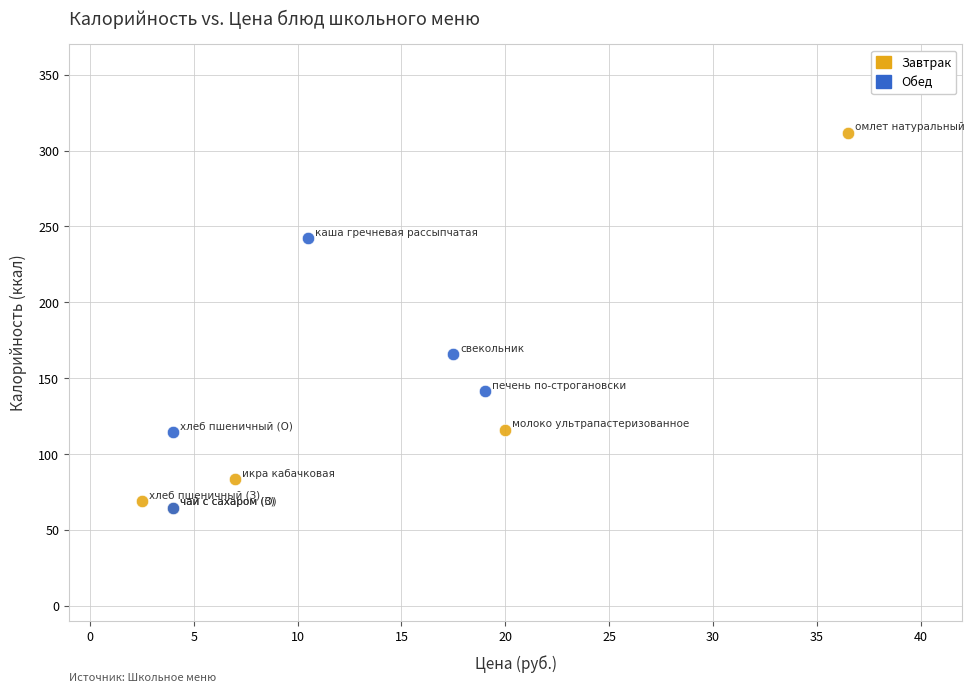

What are all the series names shown in the legend?

Завтрак, Обед